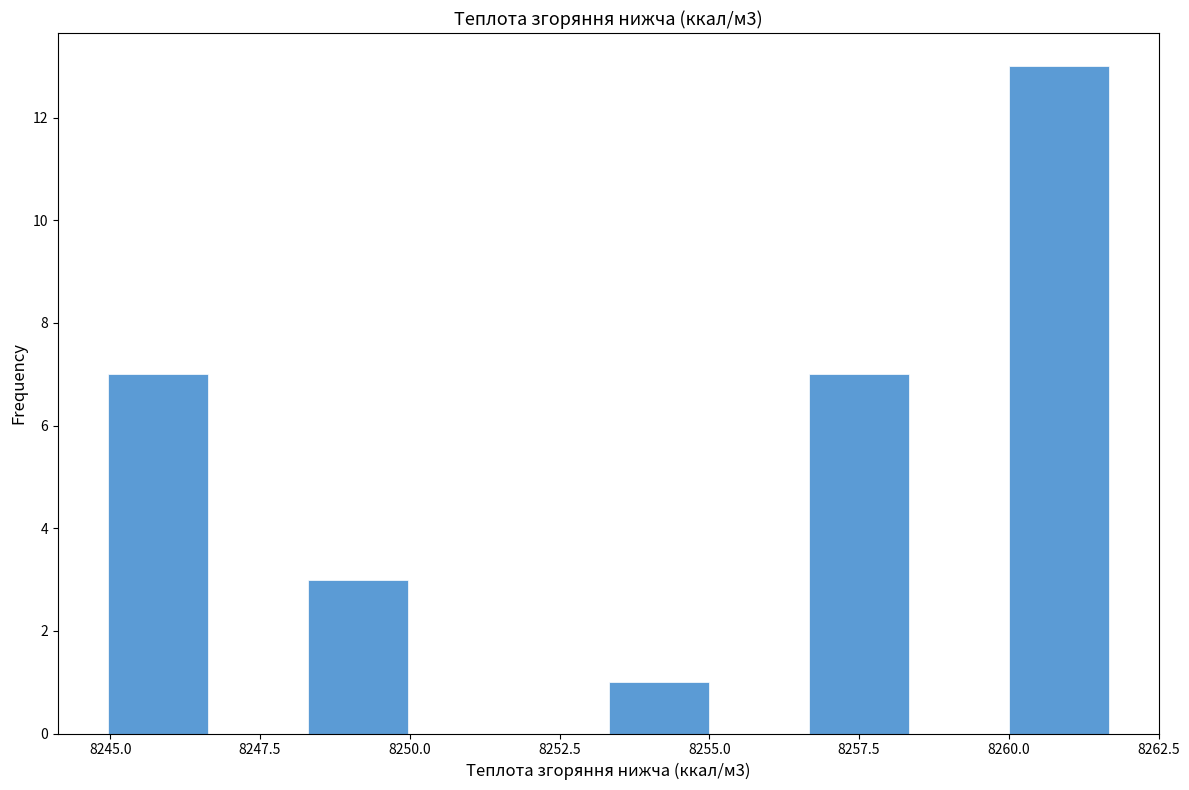

Around what value on the x-axis is the tallest bar? Give the approximate position of its centre, as read against the axis.

8261.0